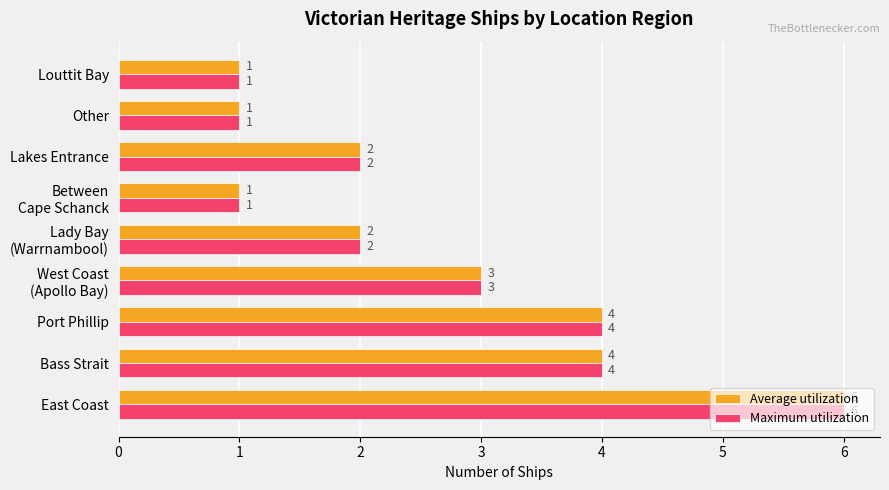

How many Average utilization values are between 1 and 4?

8